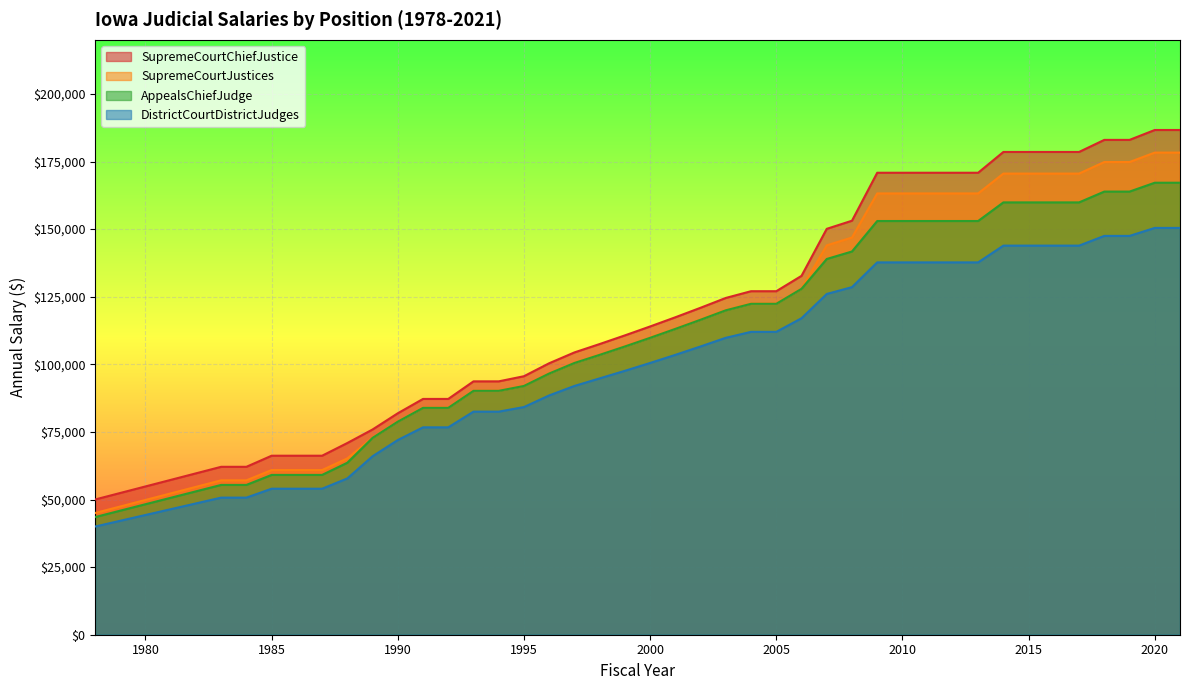

Rank the series at 1992 from highest to lowest value.

SupremeCourtChiefJustice, SupremeCourtJustices, AppealsChiefJudge, DistrictCourtDistrictJudges